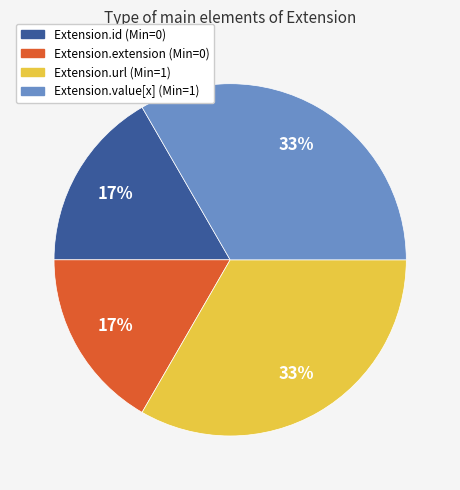

Does Extension.extension account for over 50% of the chart?

No